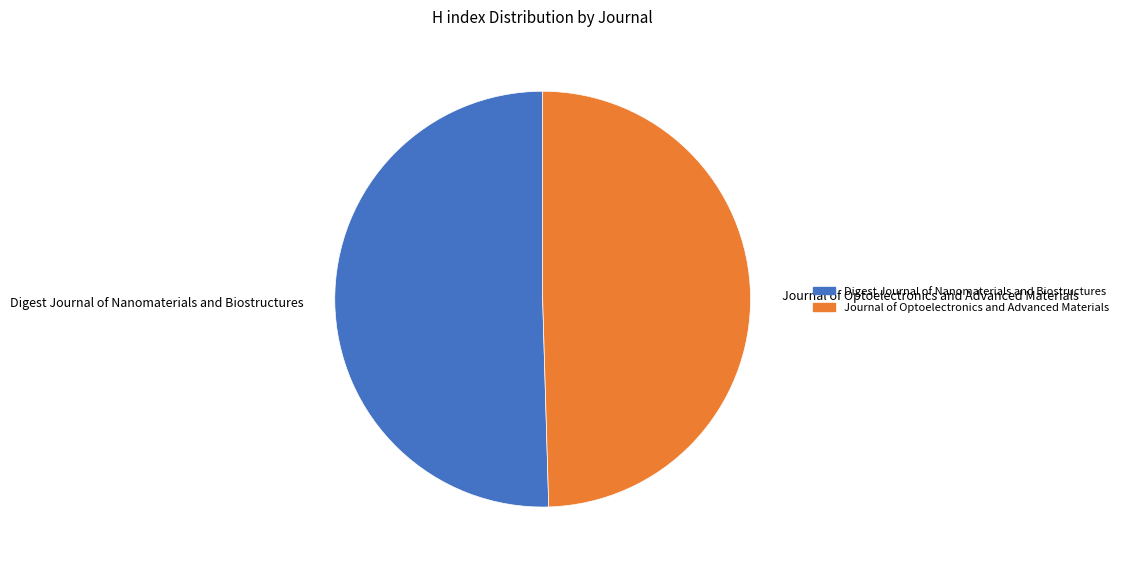

What is the smallest slice in the pie chart?

Journal of Optoelectronics and Advanced Materials